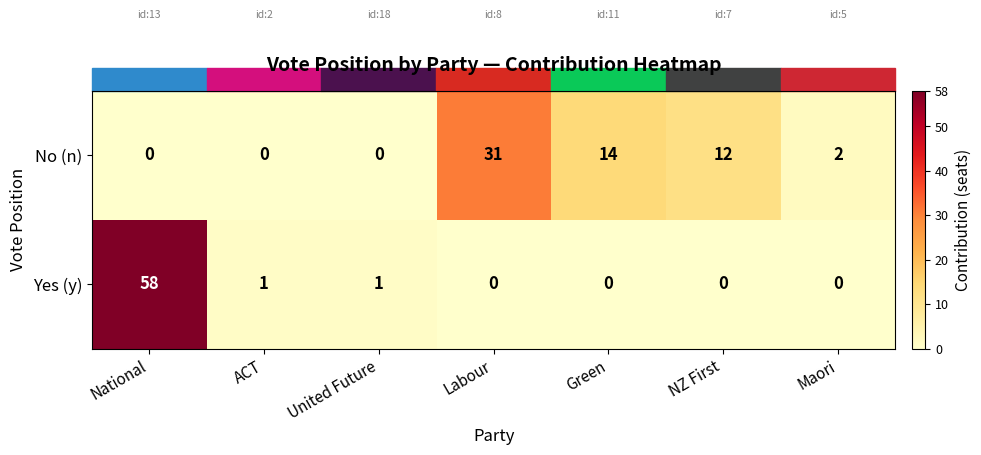

At which category is the sum across all series the highest?

National